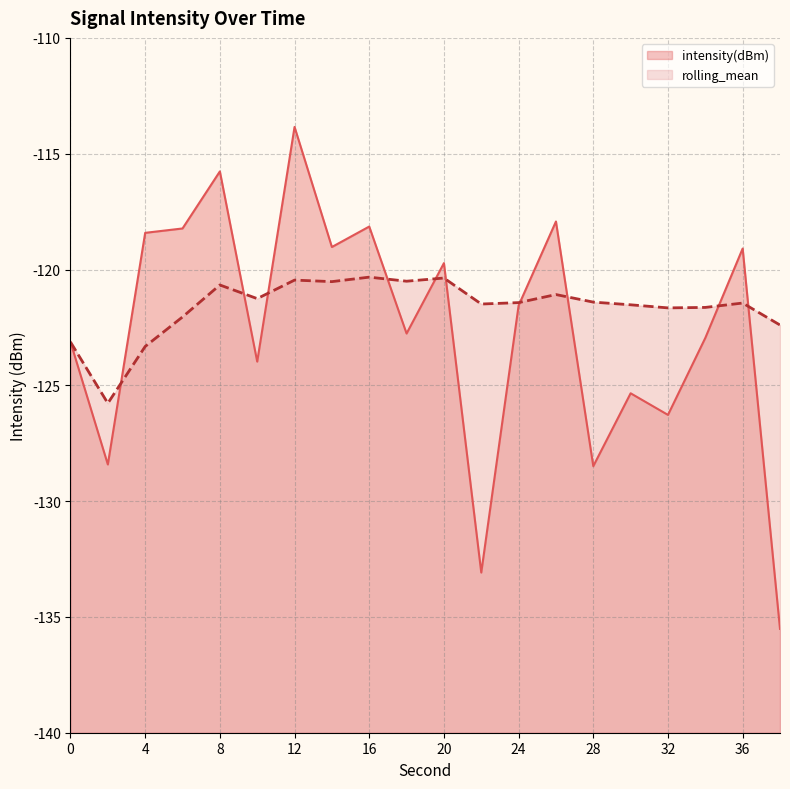

At which category does the chart reach its peak across all series?

12